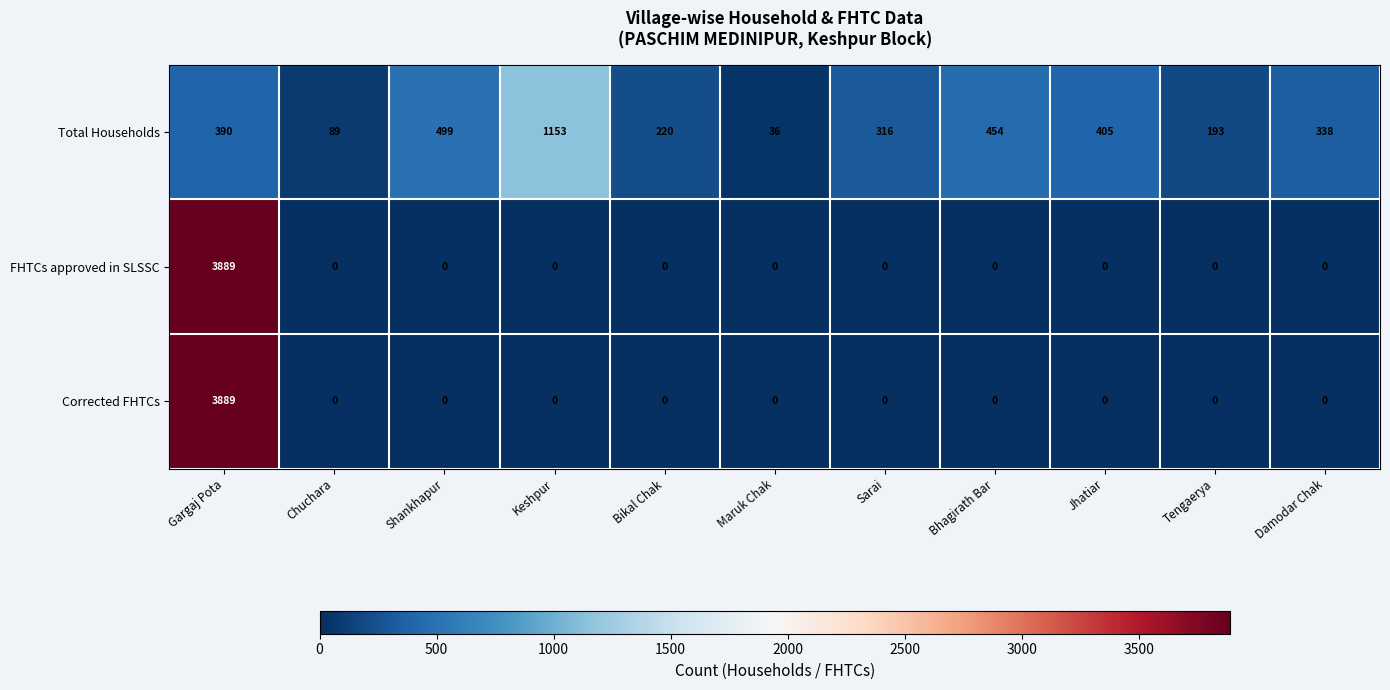

What is the total value across all series at Sarai?

316